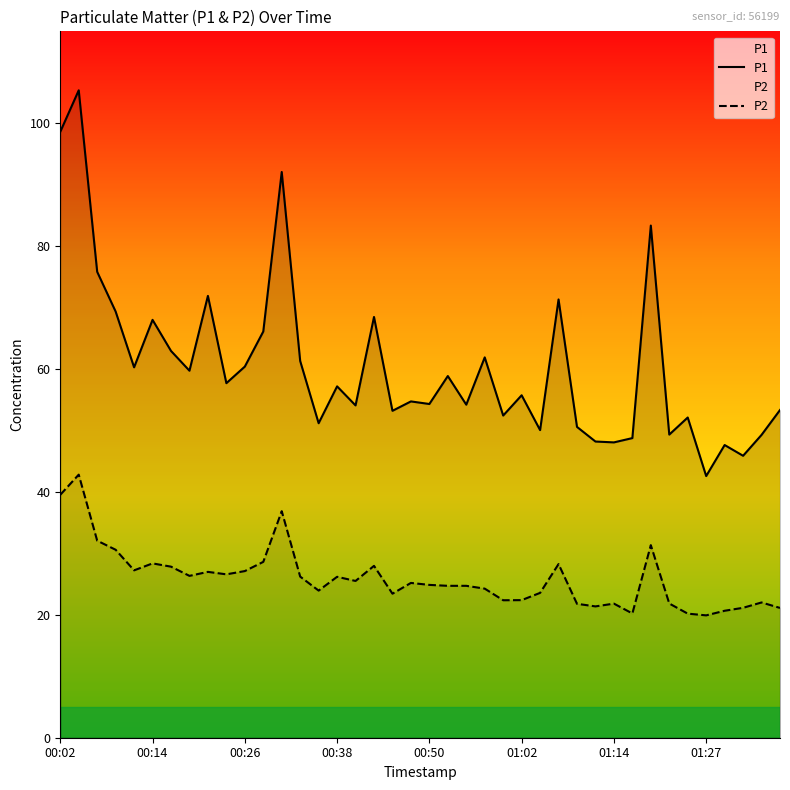

What position from the right is 27?

13